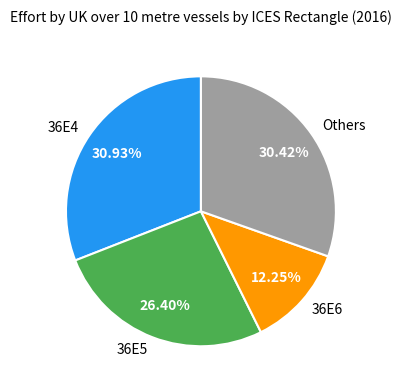

Approximately how many times larger is the value at 36E6 compared to 36E5?

0.5